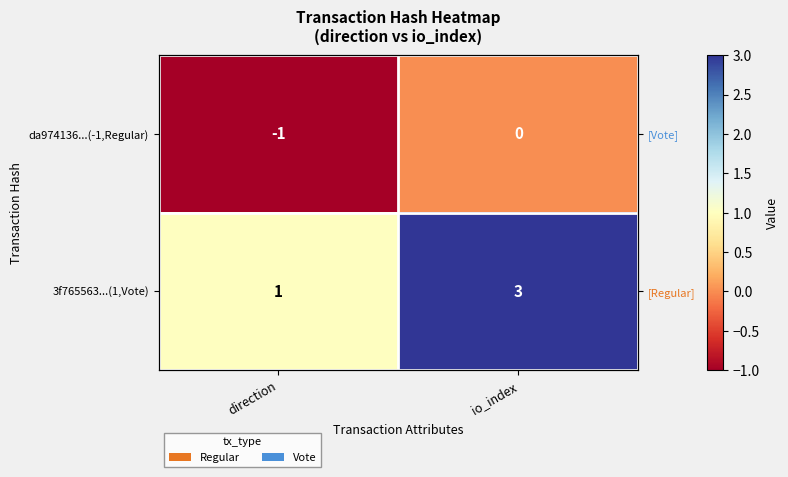

Which series has the largest total across all categories?

3f765563...(1,Vote)